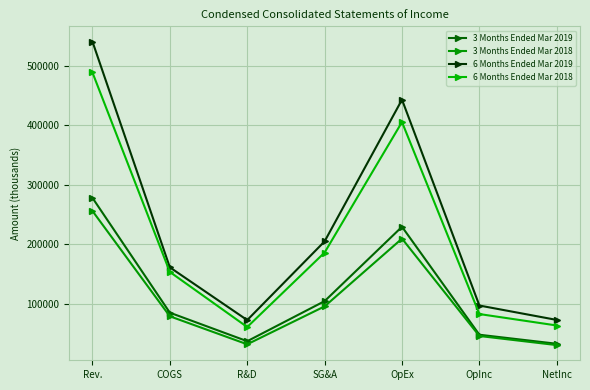

What is the spread (max minus min) of values at OpInc?

51114